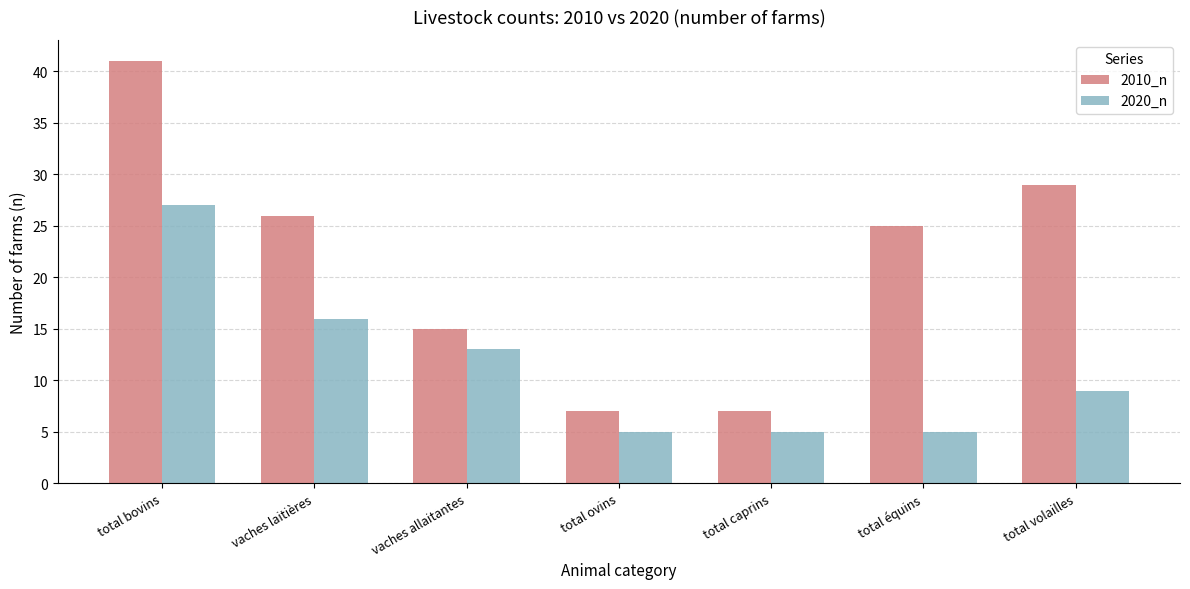

What position from the left is total volailles?

7